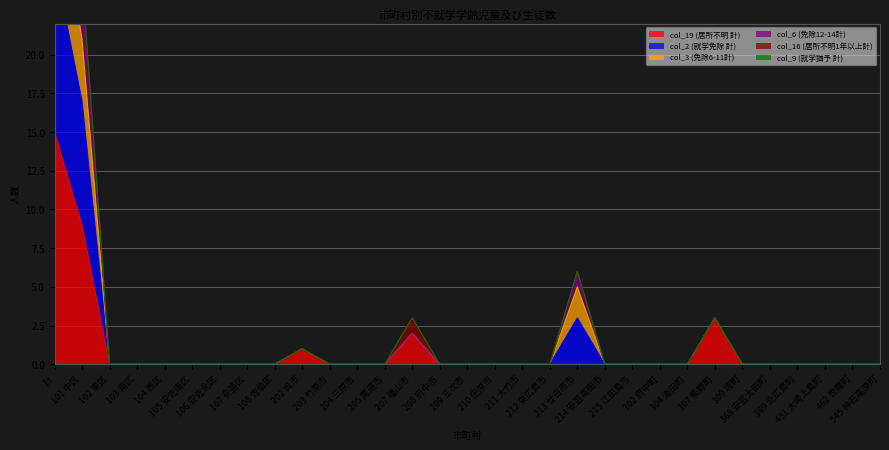

At which label is col_3 (免除6-11計) closest to 19?

101 中区